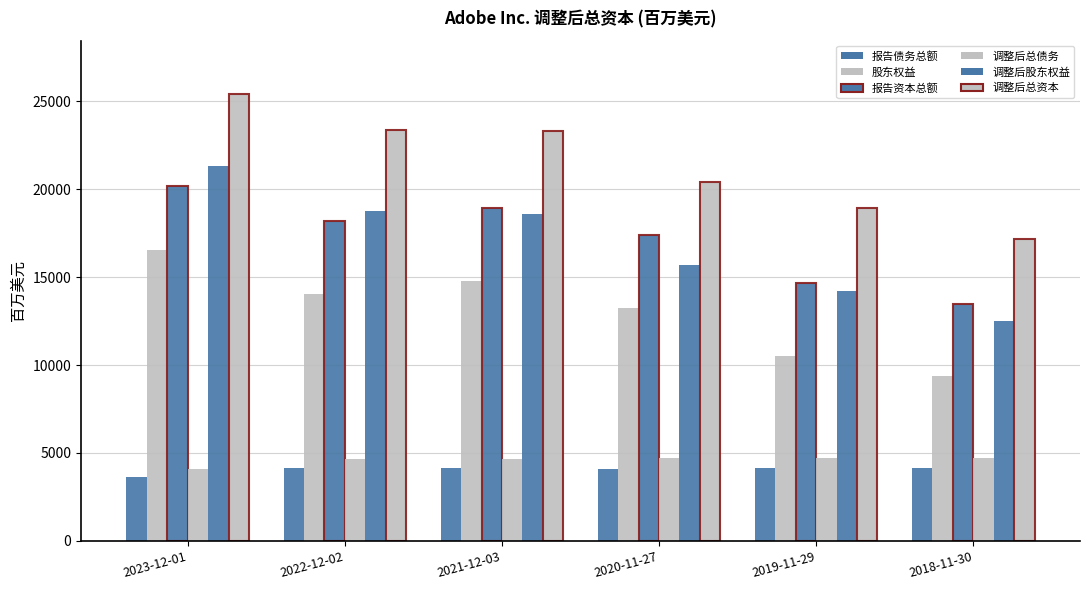

What is the difference between the second highest and second lowest values in the 调整后总资本 series?

4455